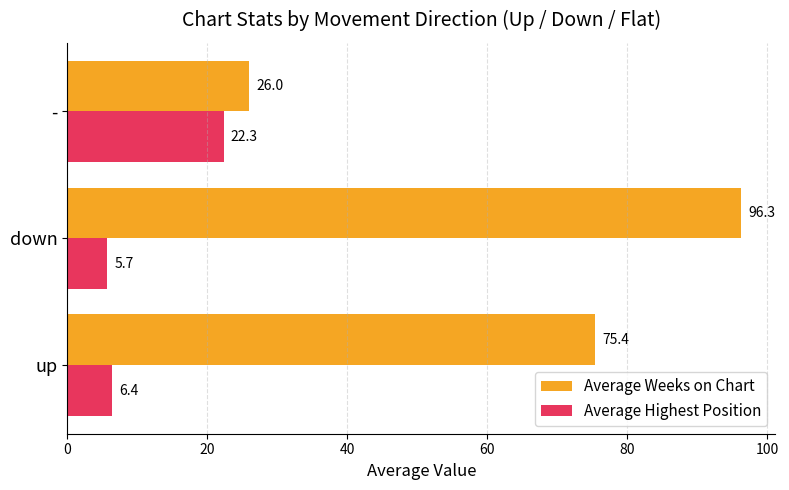

At which label does Average Weeks on Chart reach its minimum?

-